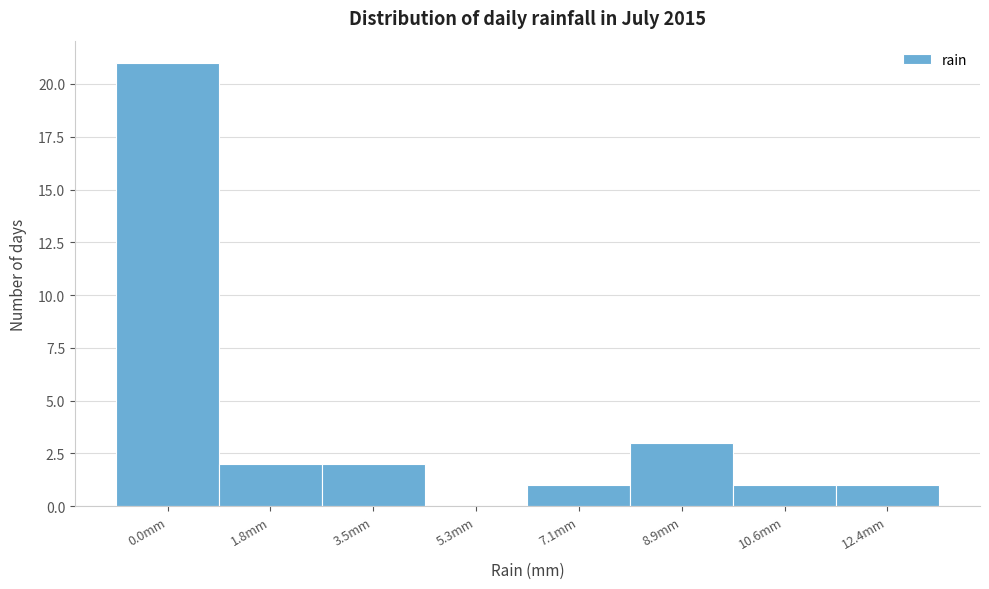

Reading left to right, list all the values displayed in this chart.

0.0mm=21	1.8mm=2	3.5mm=2	5.3mm=0	7.1mm=1	8.9mm=3	10.6mm=1	12.4mm=1